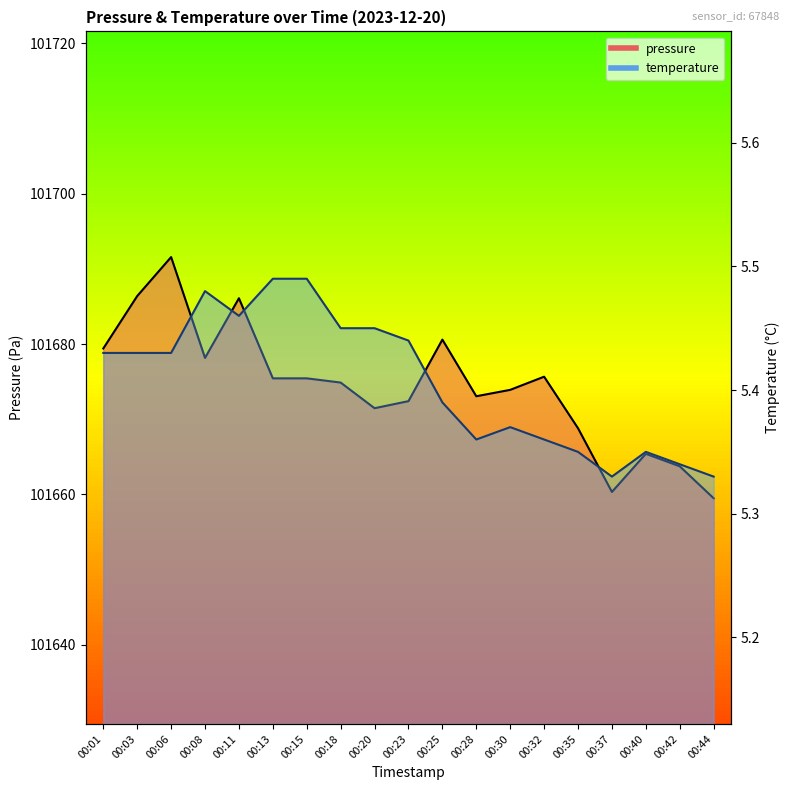

The pressure series shows 101675.4 at 00:13. True or false?

True